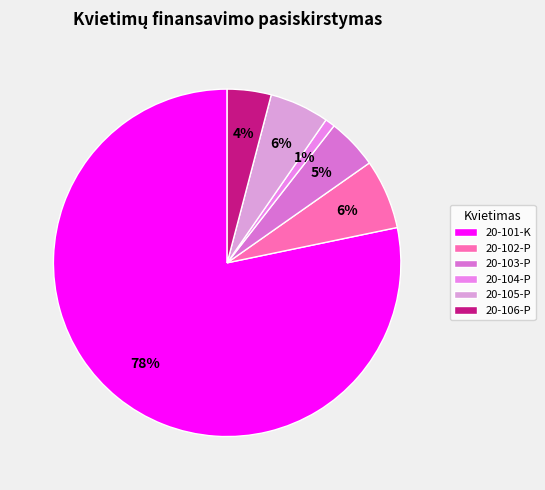

Rank the categories by value from highest to lowest.

20-101-K, 20-102-P, 20-105-P, 20-103-P, 20-106-P, 20-104-P